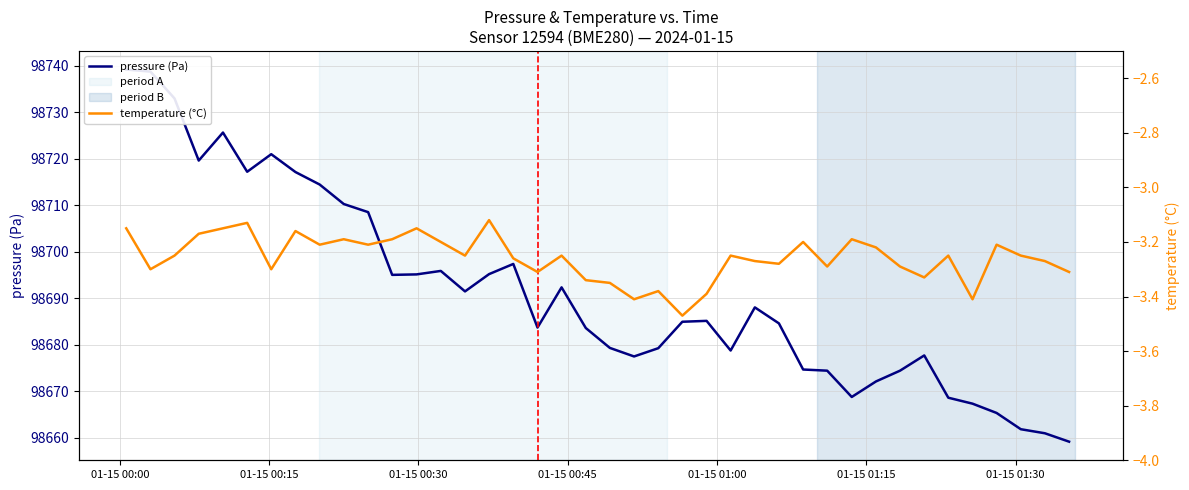

Which series has the largest range (max minus min)?

pressure (Pa)